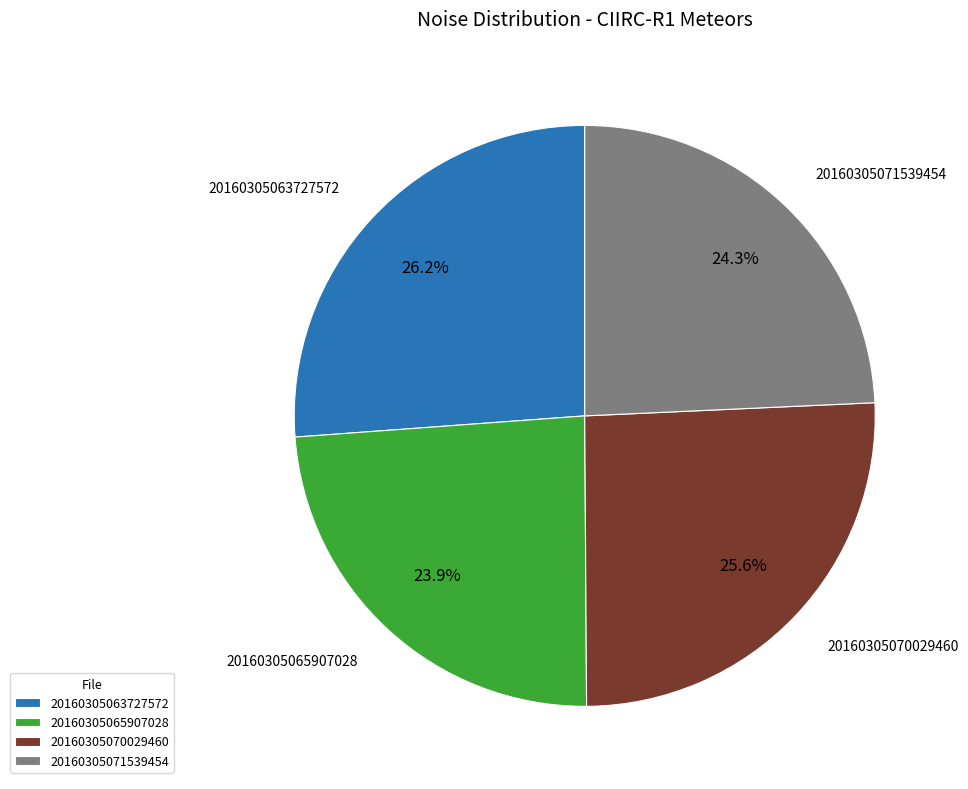

How much of the chart is everything except 20160305065907028?

76.1%